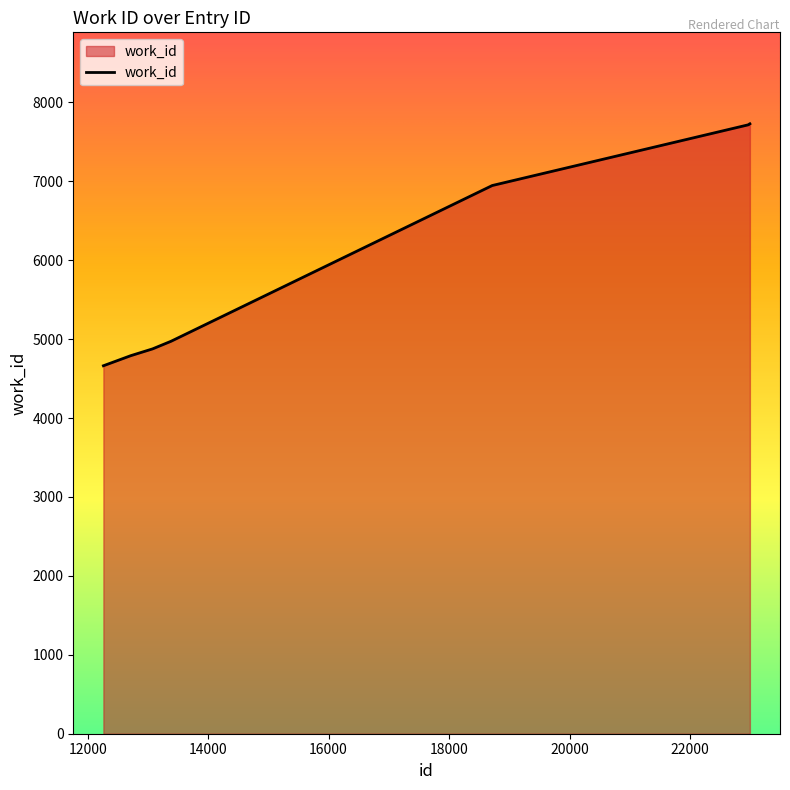

What is the difference between the maximum and minimum values?

3066